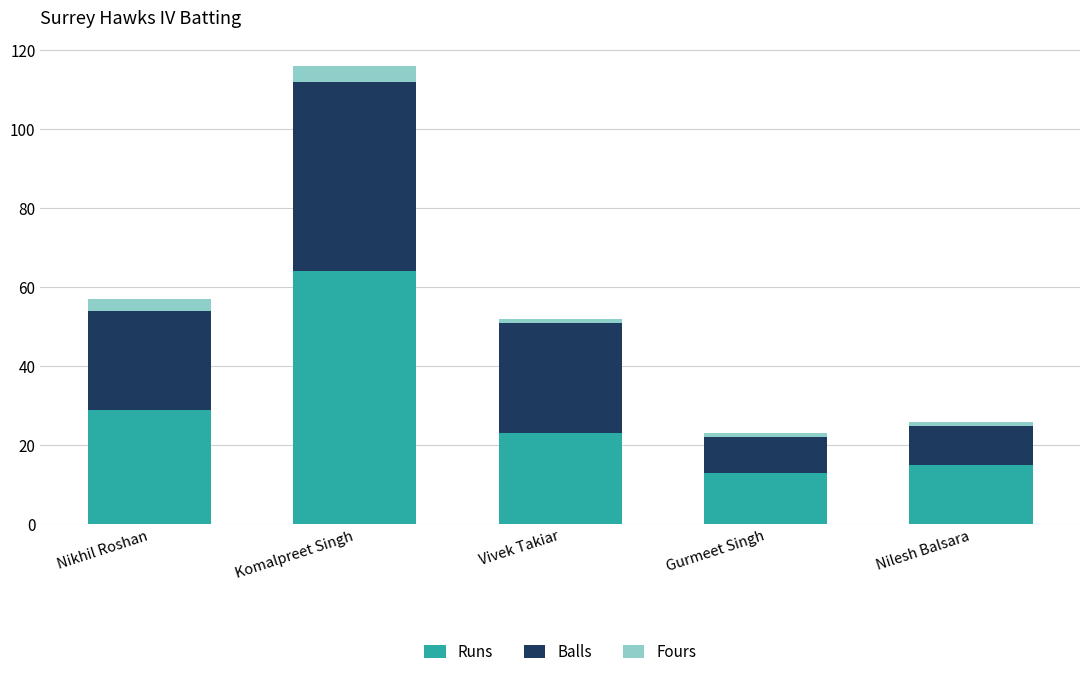

Where is Runs nearest to the value 38?

Nikhil Roshan